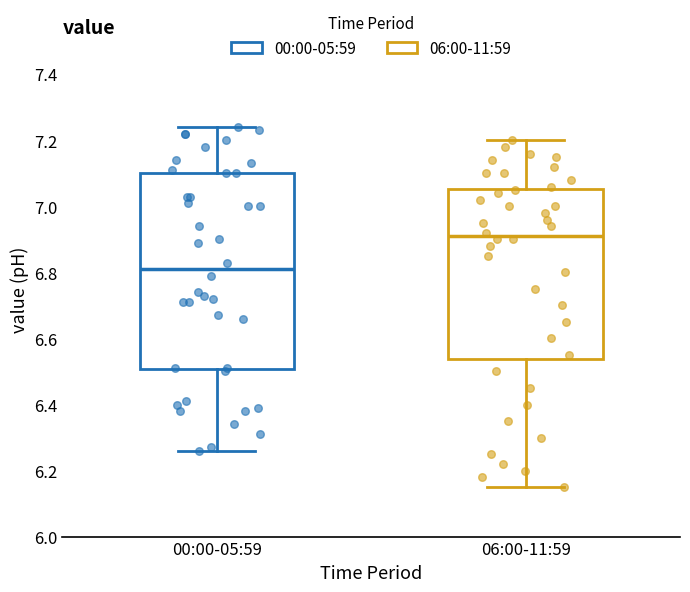

Reading left to right, transcribe this box plot: for each box, give where its median line is, the range the box spans, and where its two whiskers end, as read against the y-axis. The values are not printed on the chart, so give them approximately, as read against the axis.

00:00-05:59: median 6.82, box 6.50 to 7.10, whiskers 6.26 to 7.24
06:00-11:59: median 6.92, box 6.54 to 7.06, whiskers 6.16 to 7.20